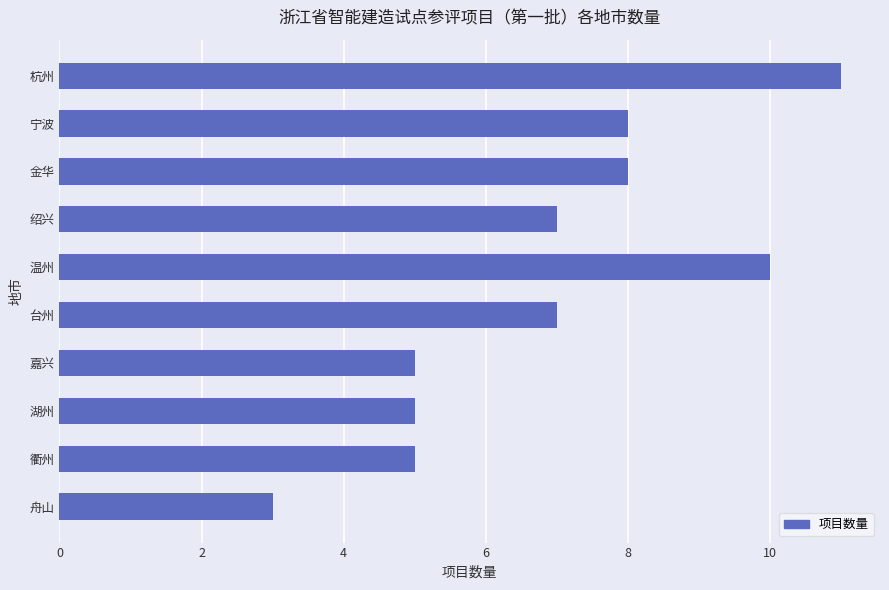

The value at 温州 is 5. True or false?

False